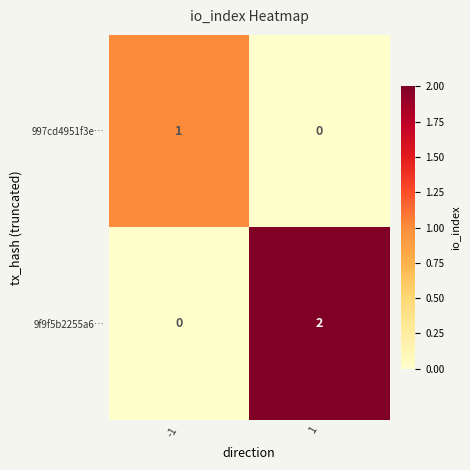

Rank the series by their maximum value, from lowest to highest.

997cd4951f3e…, 9f9f5b2255a6…